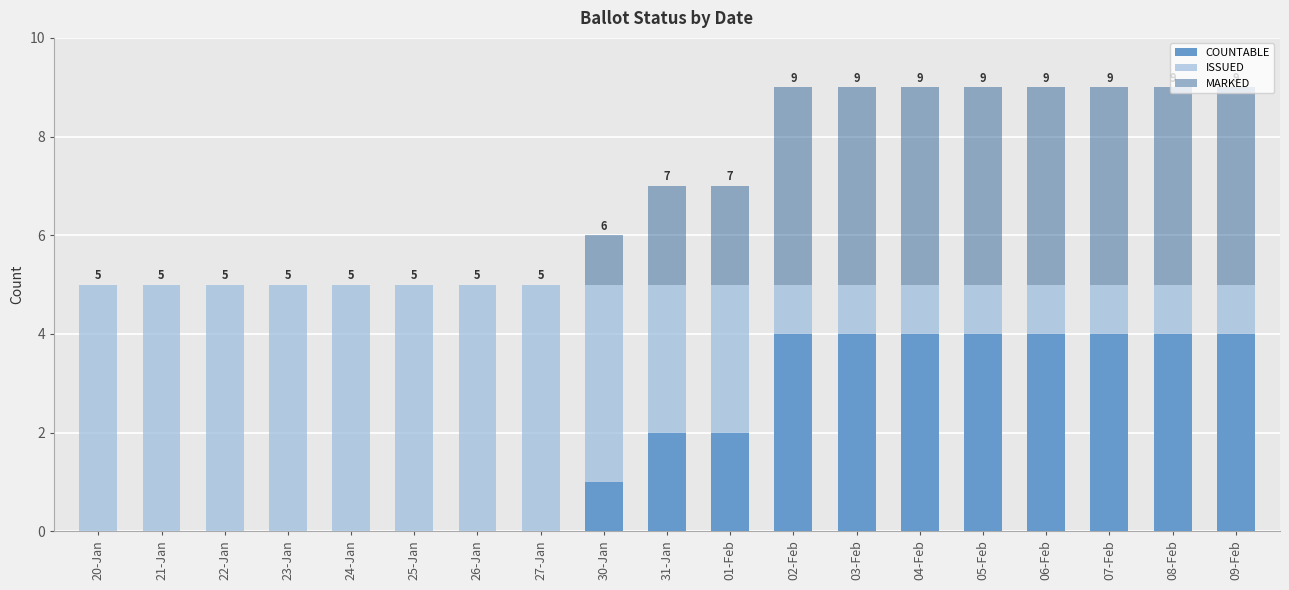

Is it true that COUNTABLE equals 3 at 26-Jan?

False